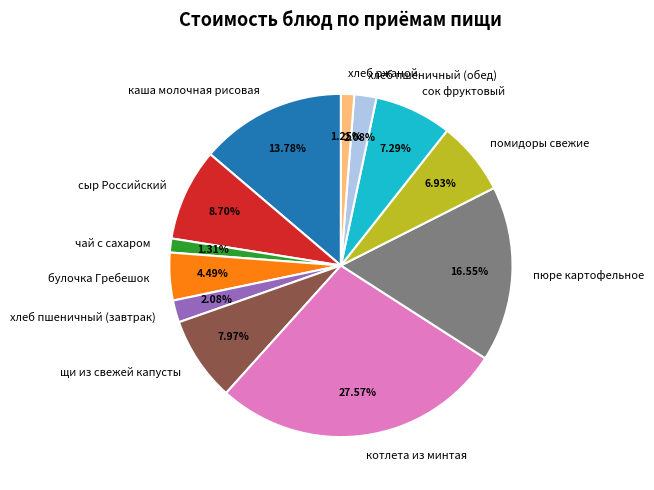

Which slice is the largest?

котлета из минтая